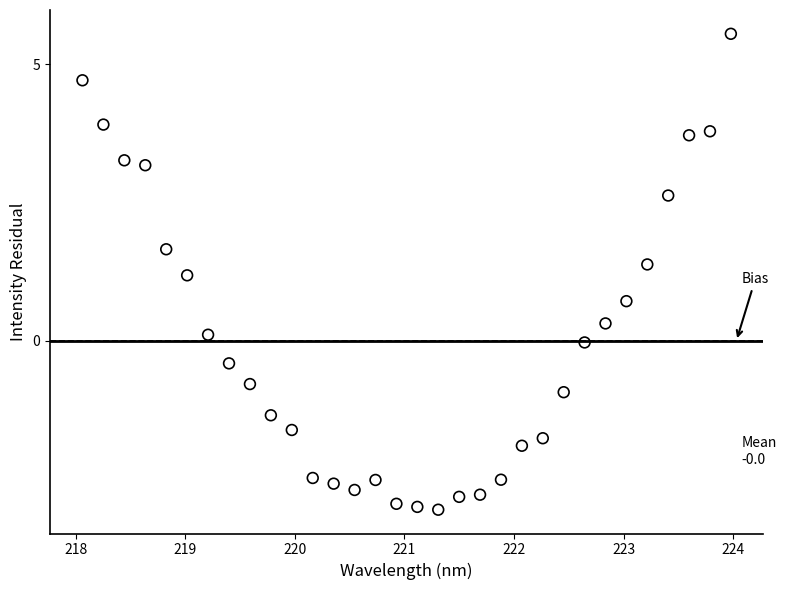

What Y value in the scatter plot is closest to 1?

1.2